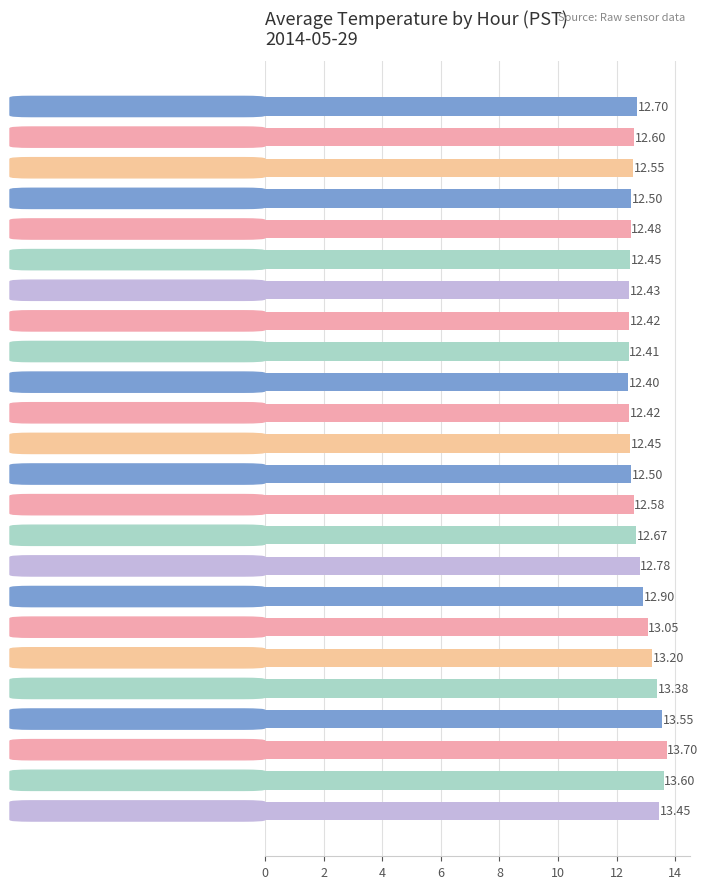

Approximately how many times larger is the value at Hour 18 compared to Hour 9?

1.1